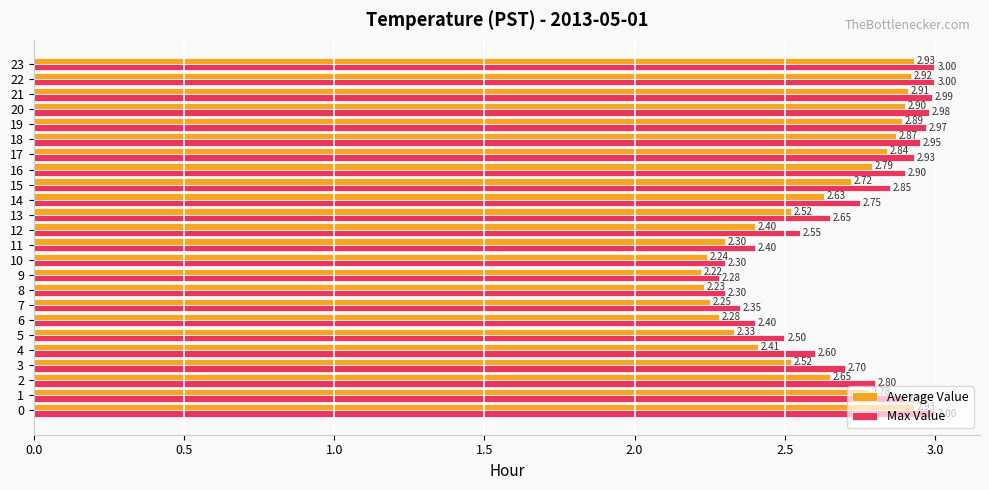

What is the total value across all series at 8?

4.5